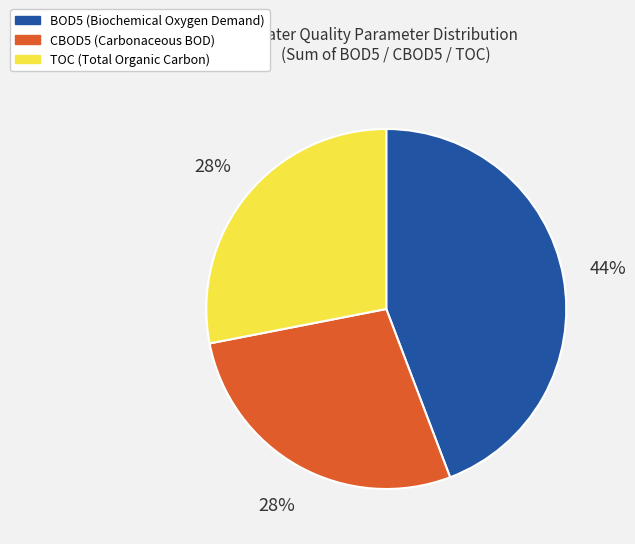

Does any single category account for the majority?

No